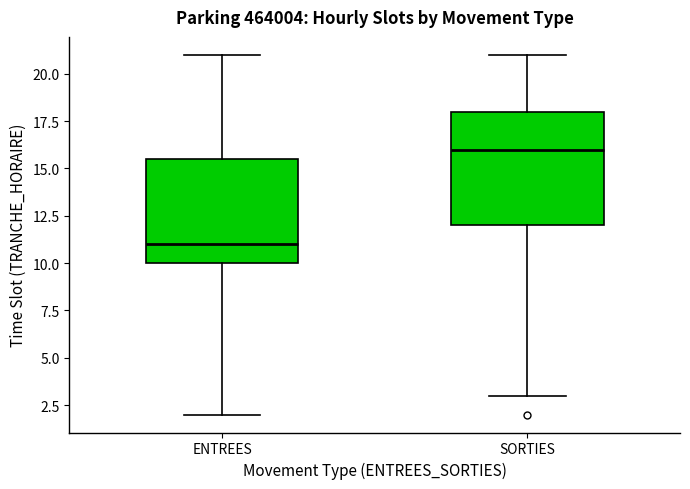

Reading left to right, transcribe this box plot: for each box, give where its median line is, the range the box spans, and where its two whiskers end, as read against the y-axis. The values are not printed on the chart, so give them approximately, as read against the axis.

ENTREES: median 11.0, box 10.0 to 15.5, whiskers 2.0 to 21.0
SORTIES: median 16.0, box 12.0 to 18.0, whiskers 3.0 to 21.0